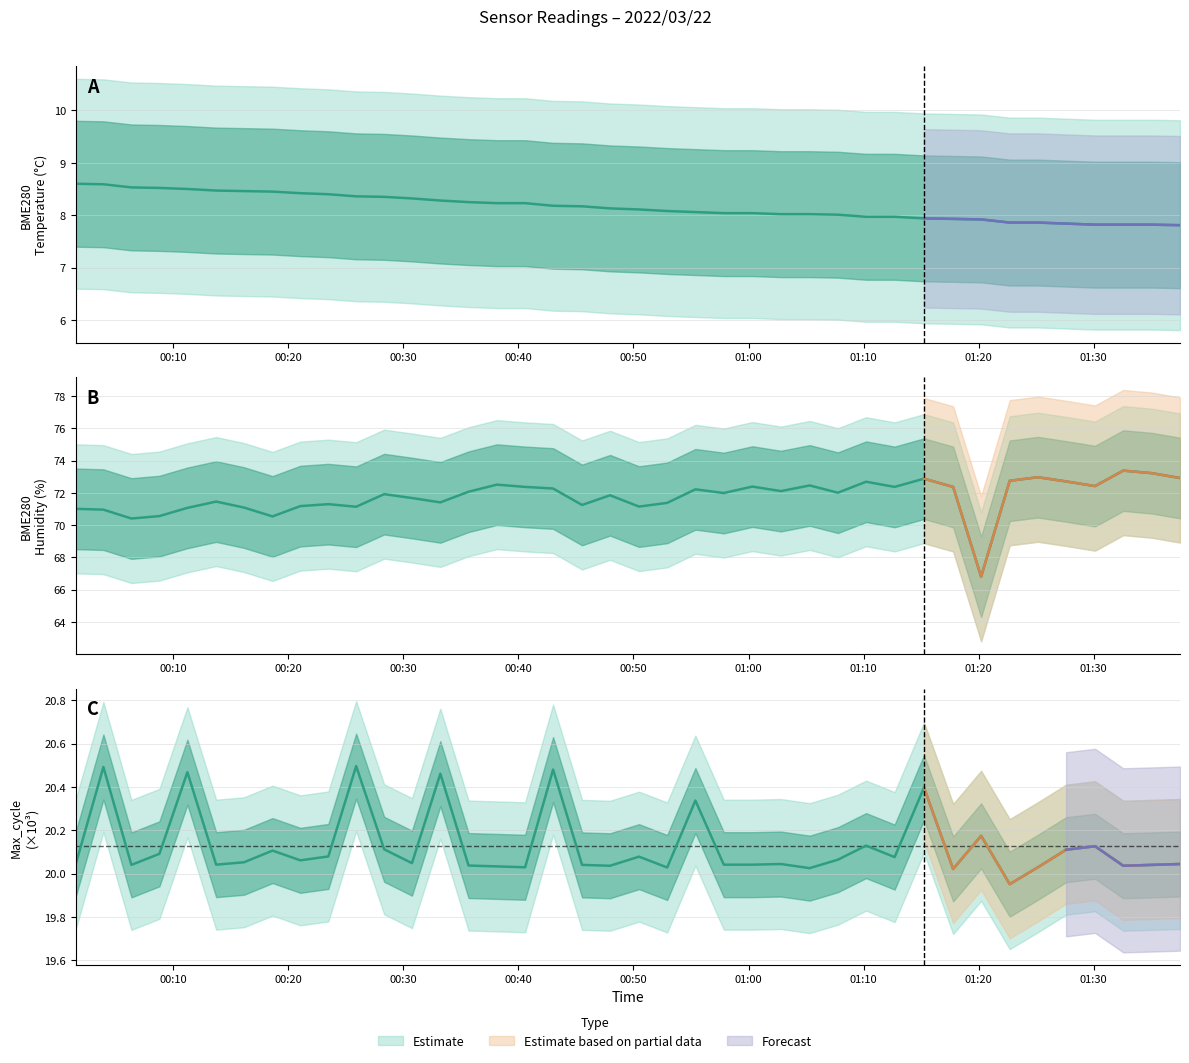

What is the average value of the BME280_temperature series?

8.2